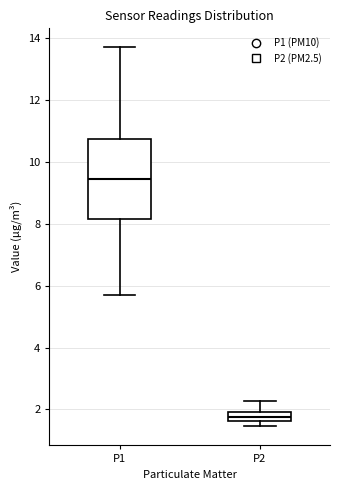

Which box's median line is the highest?

P1